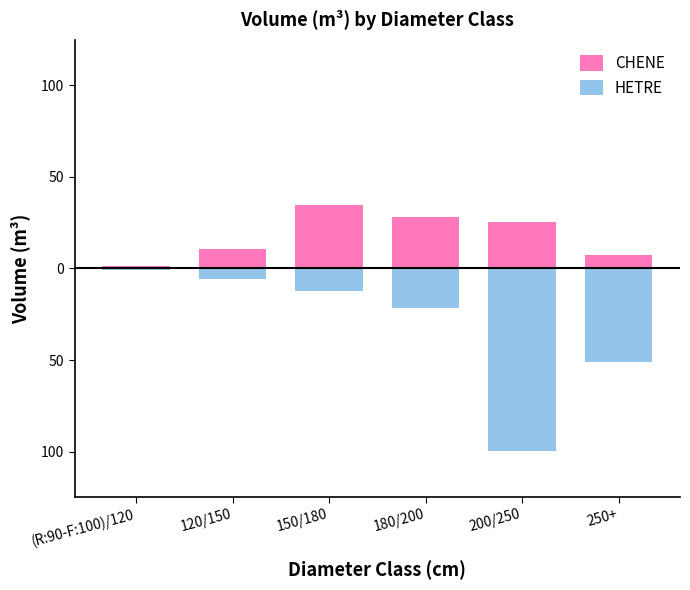

How many bars are there in total?

12